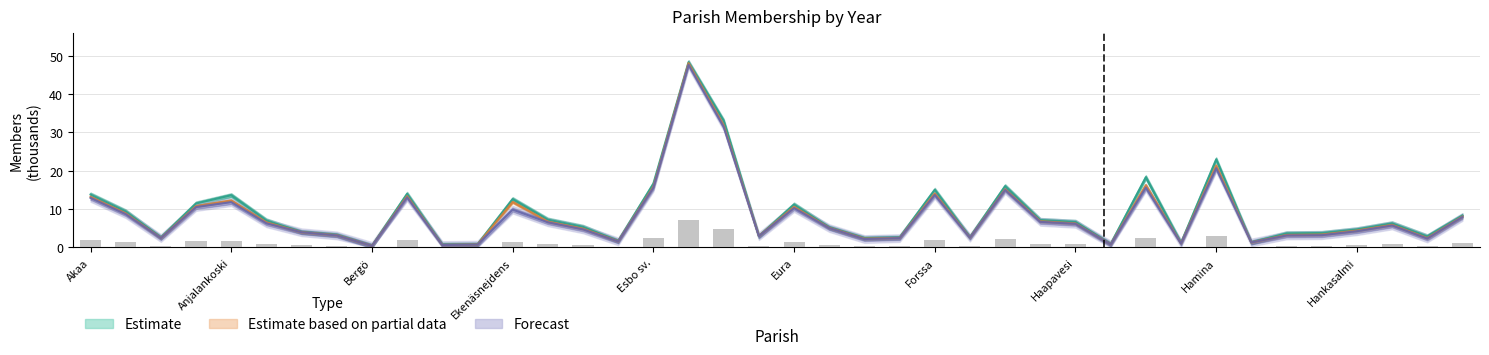

At which category is the sum across all series the highest?

Espoon tuomiok.